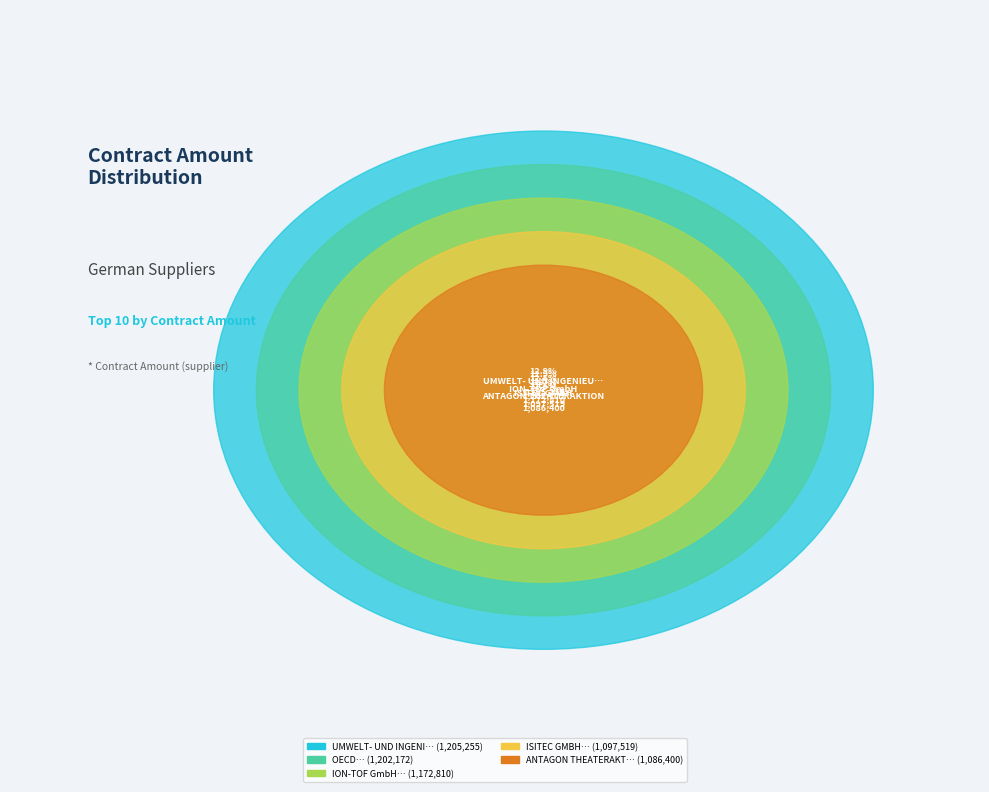

To the nearest percent, what is the average slice percentage?

10%